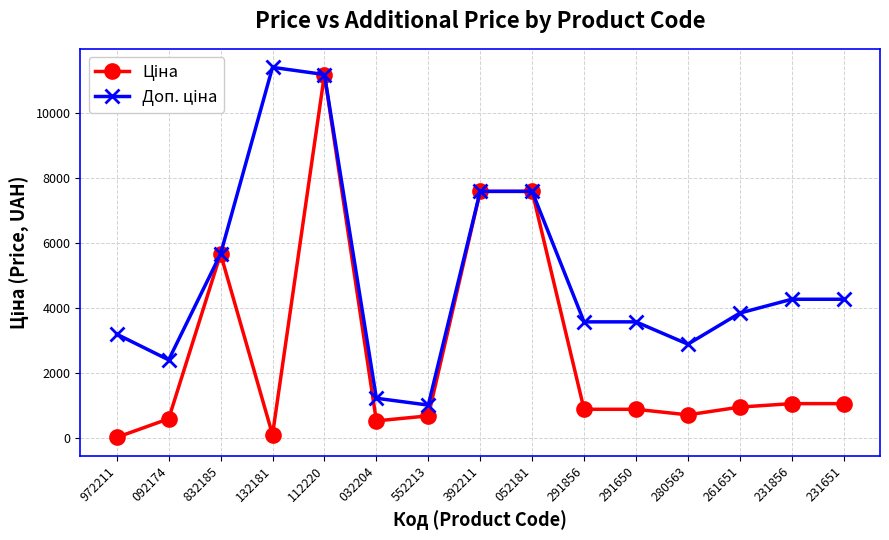

At how many categories does at least one series exceed 4862?

5